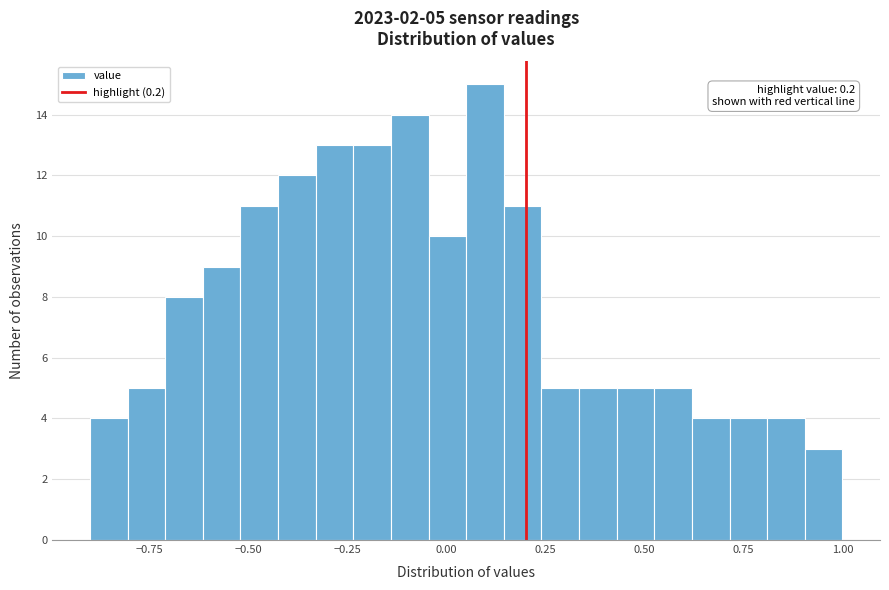

Around what value on the x-axis is the tallest bar? Give the approximate position of its centre, as read against the axis.

0.10